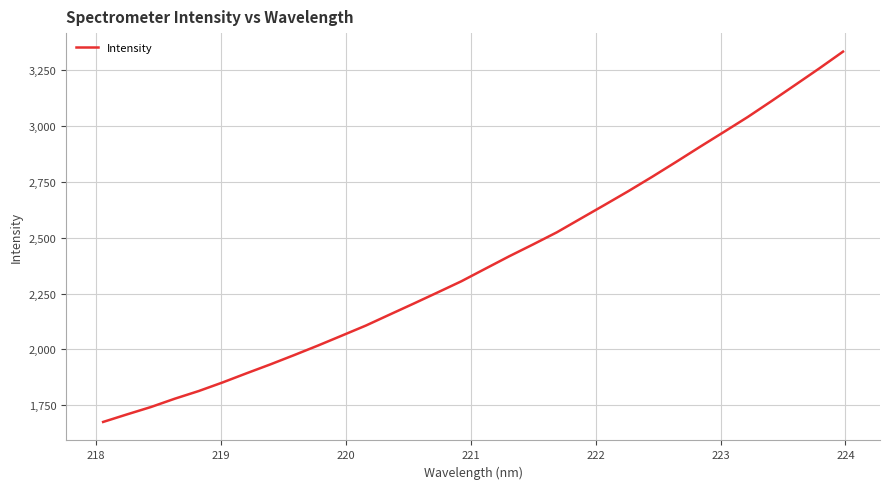

Does the chart have visible grid lines?

Yes